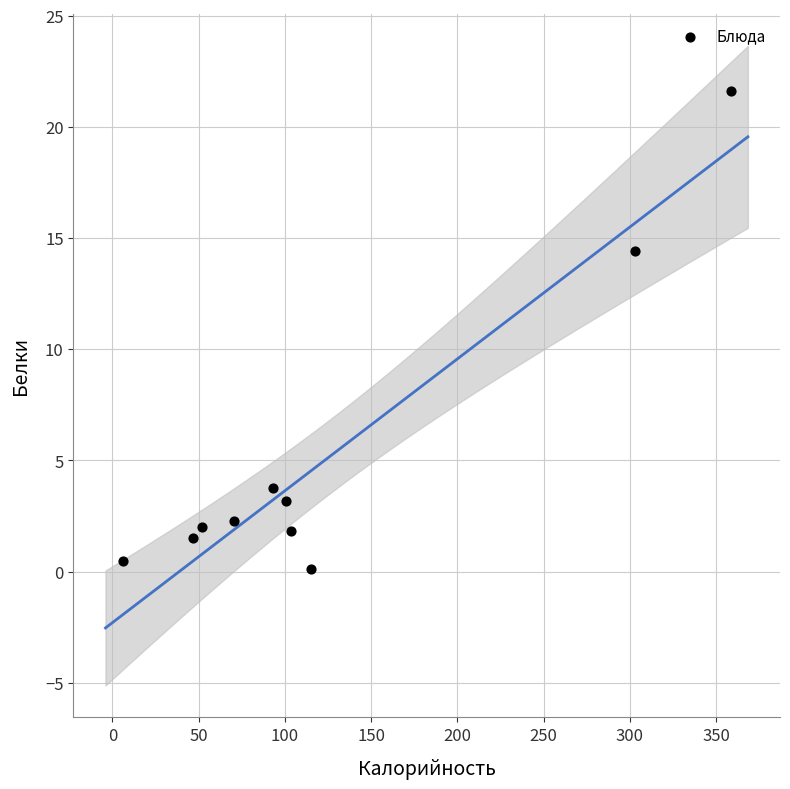

What Y value in the scatter plot is closest to 10?

14.4